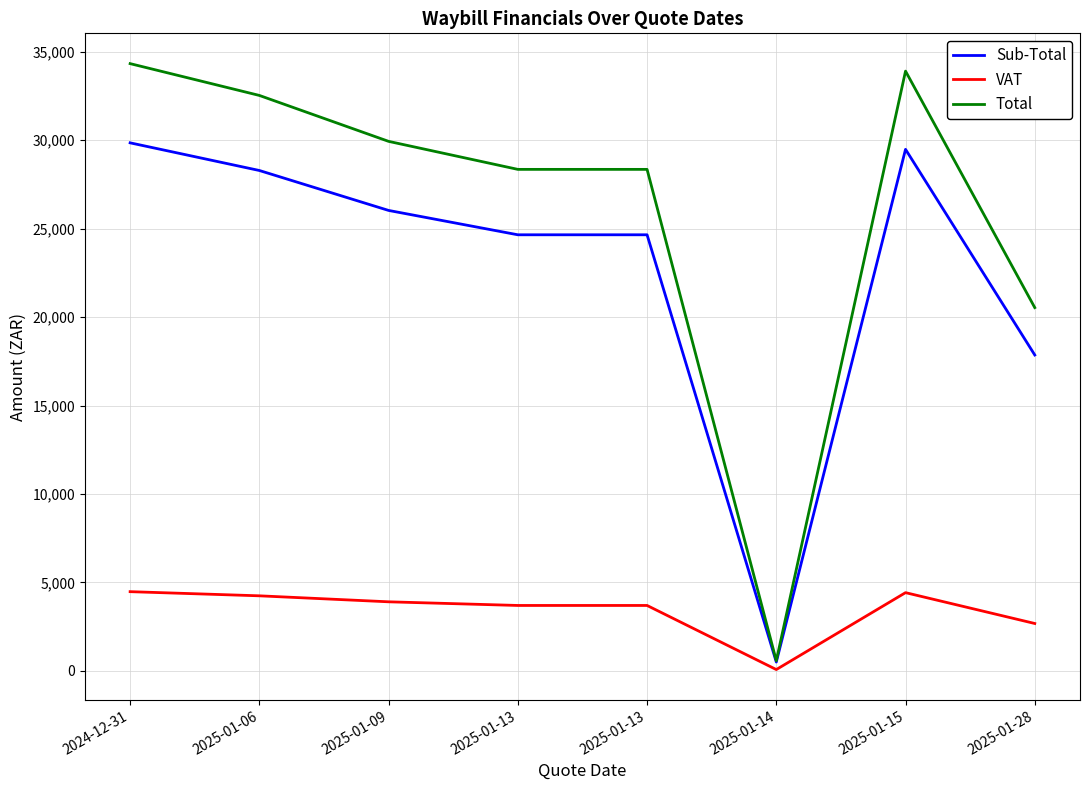

What are all the series names shown in the legend?

Sub-Total, VAT, Total